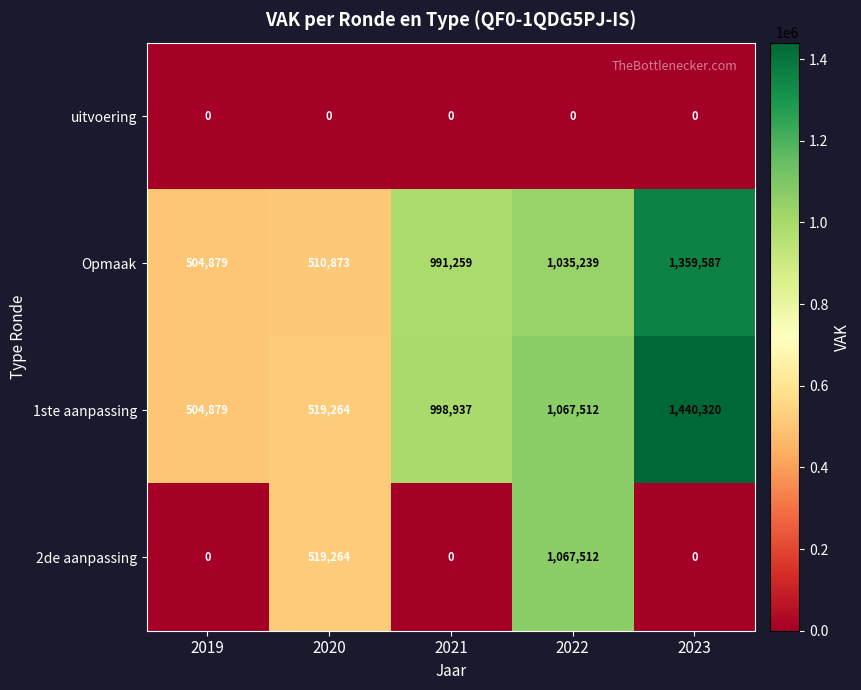

What is the average value of the 2de aanpassing series?

317355